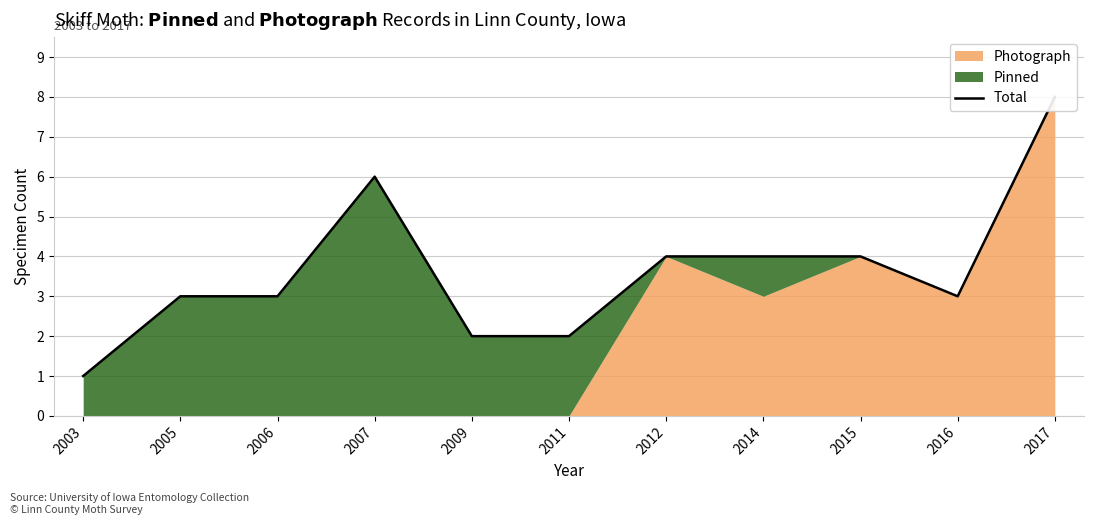

Reading left to right, transcribe all the data shown in this chart.

1	3	3	6	2	2	4	4	4	3	8